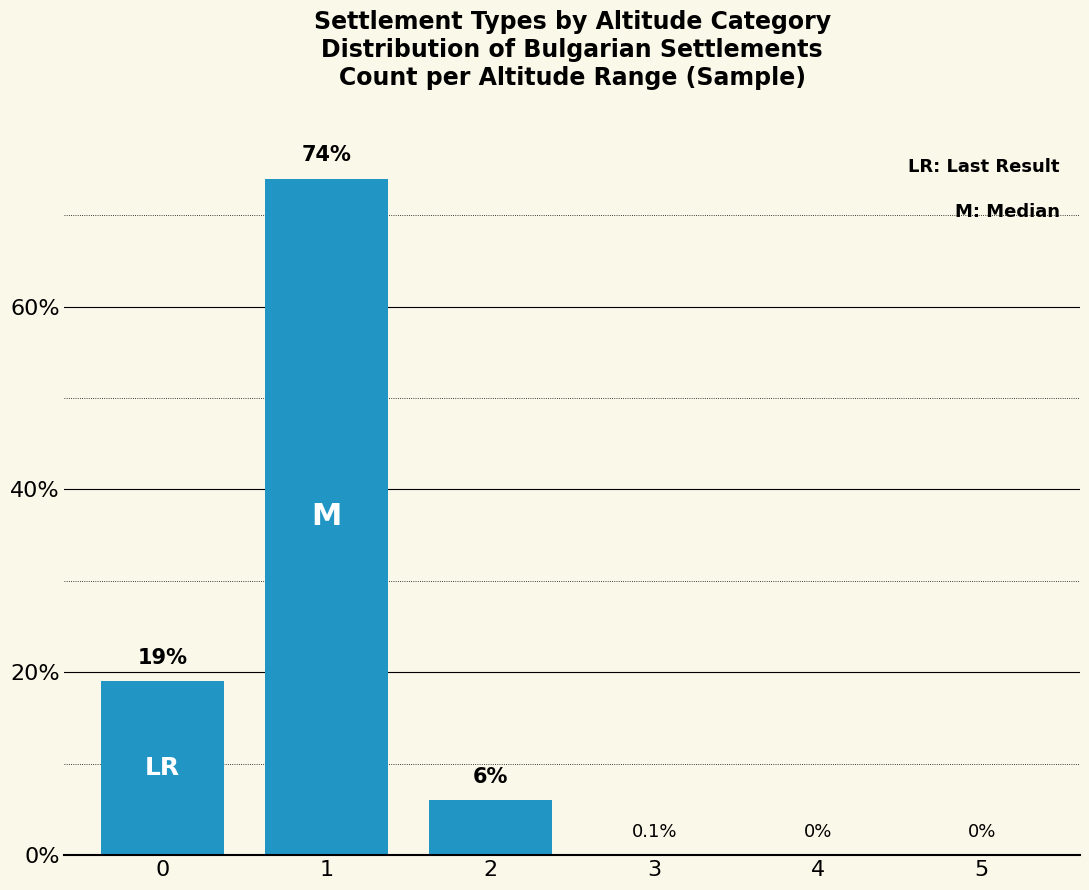

What is the change in value from 3 to 5?

-0.1